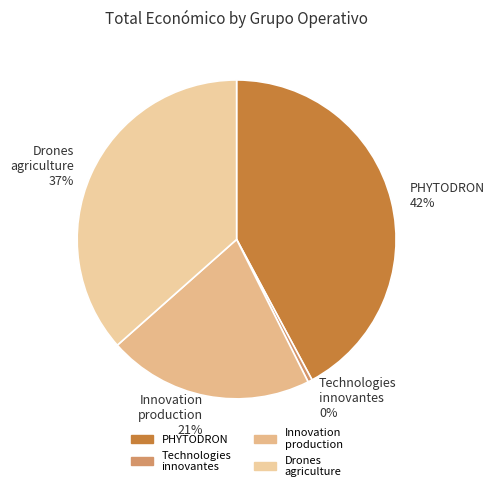

Which category has the biggest portion of the pie?

PHYTODRON